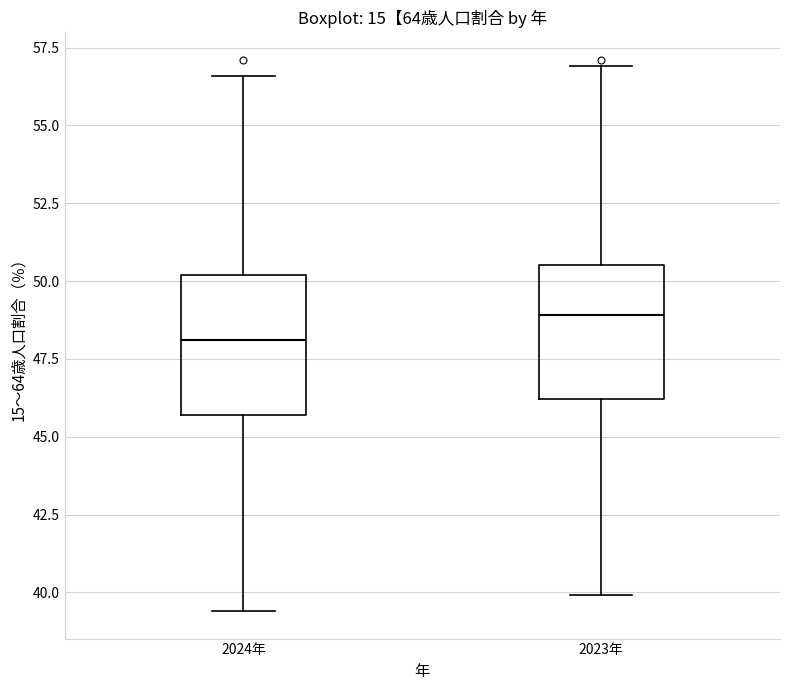

Reading left to right, transcribe this box plot: for each box, give where its median line is, the range the box spans, and where its two whiskers end, as read against the y-axis. The values are not printed on the chart, so give them approximately, as read against the axis.

2024年: median 48.0, box 45.5 to 50.0, whiskers 39.5 to 56.5
2023年: median 49.0, box 46.0 to 50.5, whiskers 40.0 to 57.0